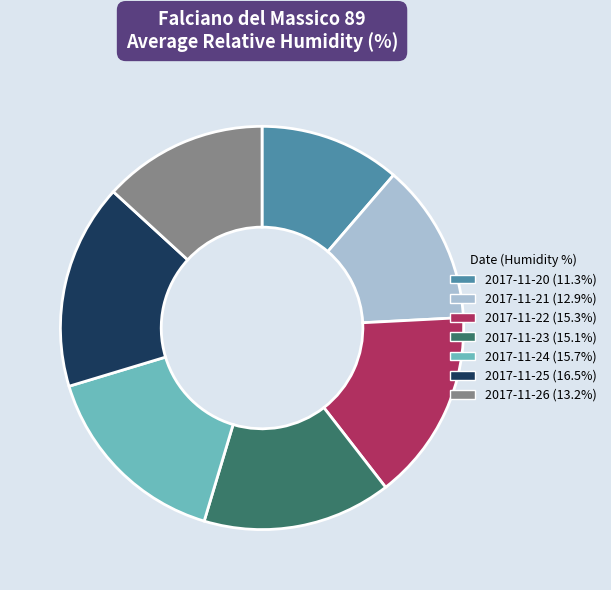

Is the sum of 2017-11-21 (12.9%) and 2017-11-22 (15.3%) greater than half?

No